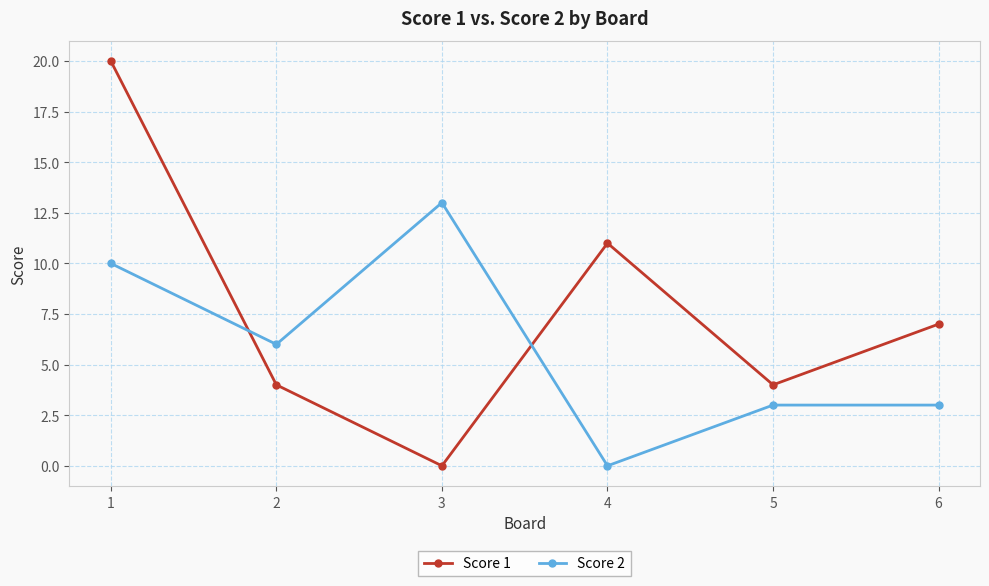

Which series has the widest spread of values?

Score 1